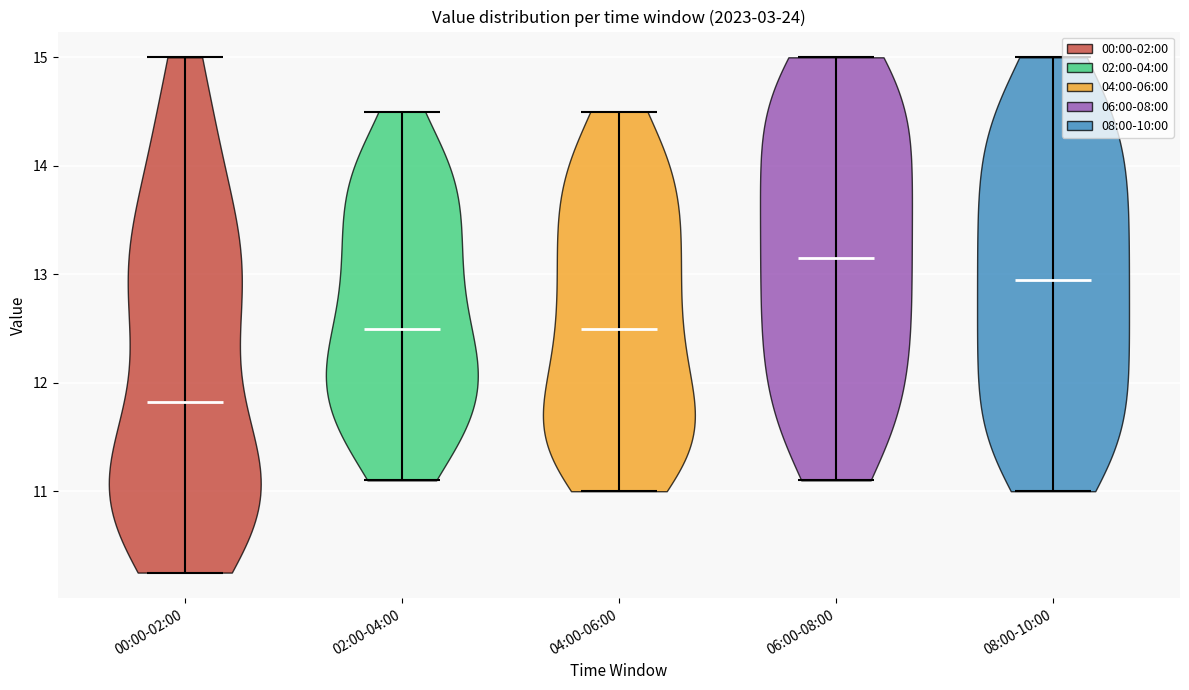

What is the lowest point the violin for 04:00-06:00 reaches on the y-axis? The values are not printed on the chart, so give them approximately, as read against the axis.

11.0